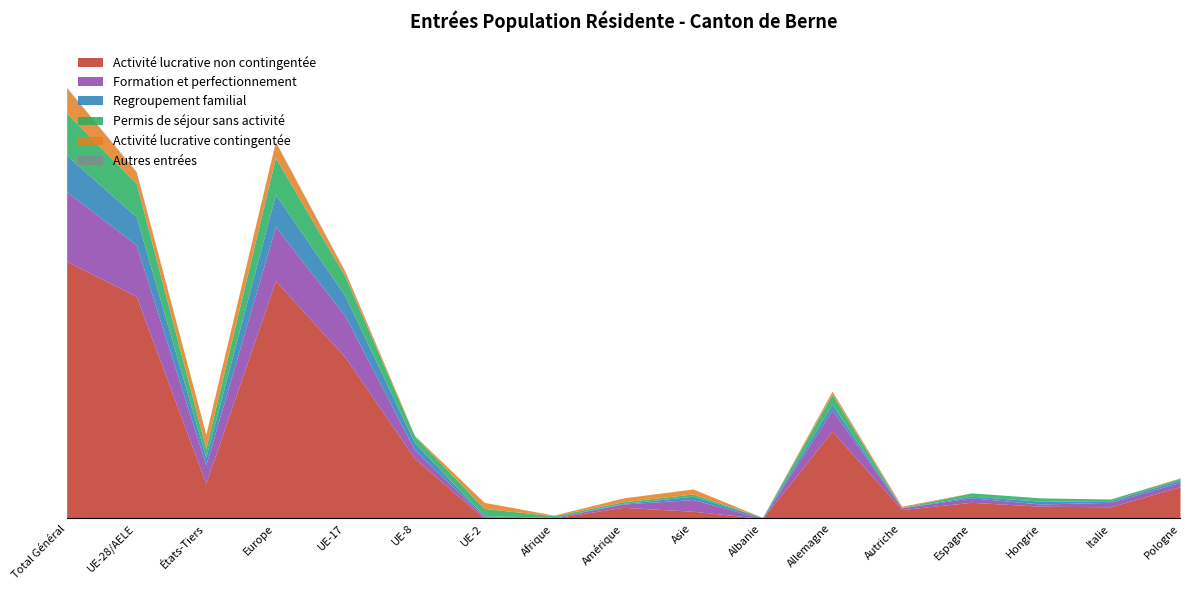

Reading right to left, what are all the values shown in this chart?

Activité lucrative non contingentée: 57	21	22	29	16	157	0	13	20	1	0	108	290	427	63	399	462
Formation et perfectionnement: 8	8	4	8	3	38	0	21	6	1	3	15	74	97	33	92	125
Regroupement familial: 4	3	5	3	0	10	2	6	1	0	2	13	36	58	14	51	65
Permis de séjour sans activité: 3	3	6	6	1	18	0	4	3	3	13	12	35	66	16	60	76
Activité lucrative contingentée: 1	0	0	0	2	5	0	9	7	1	11	1	8	28	25	20	45
Autres entrées: 0	0	0	0	0	1	0	0	0	0	0	0	1	1	0	1	1